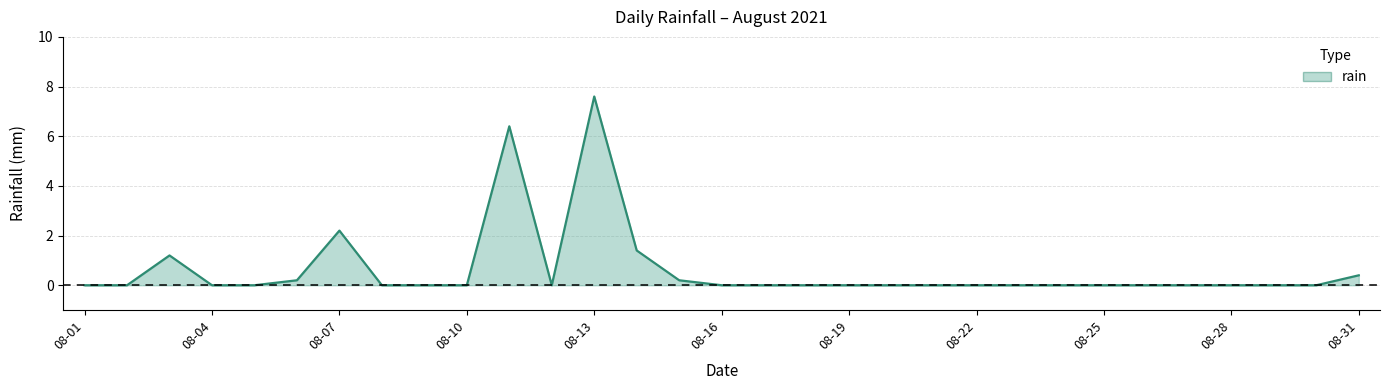

What is the difference between the maximum and minimum values?

7.6